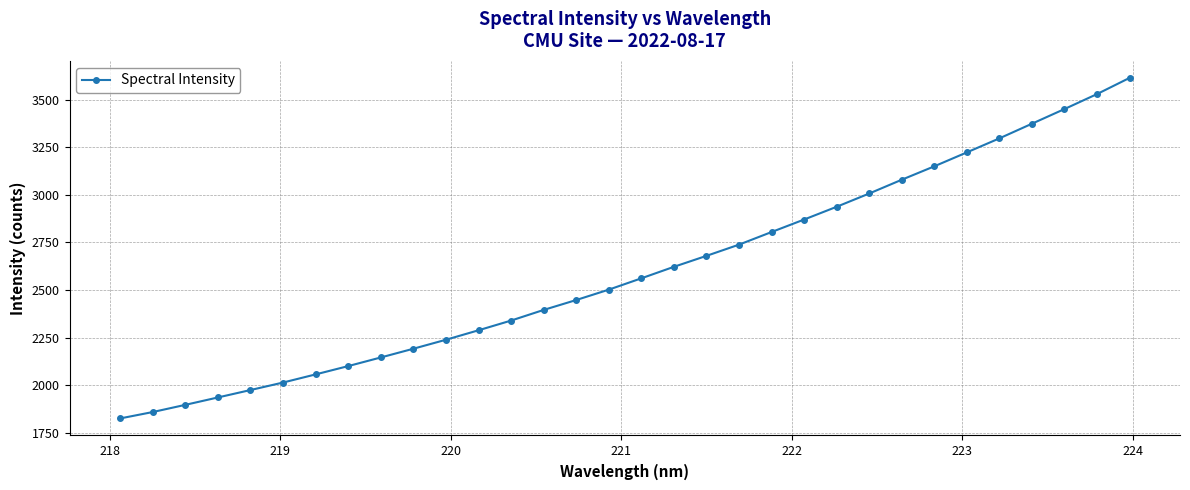

What is the difference between the second highest and second lowest values?

1672.2